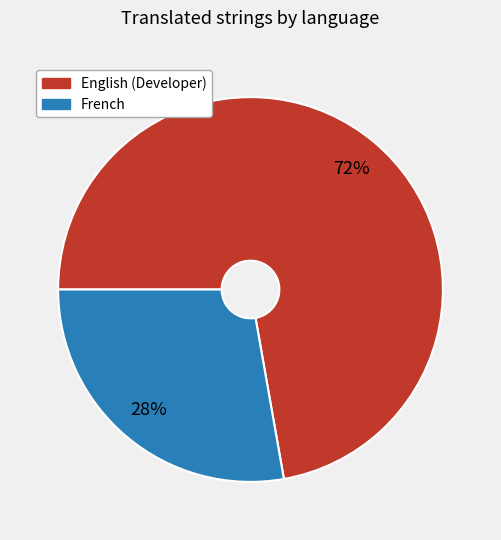

The English (Developer) slice represents 72% of the pie. True or false?

True